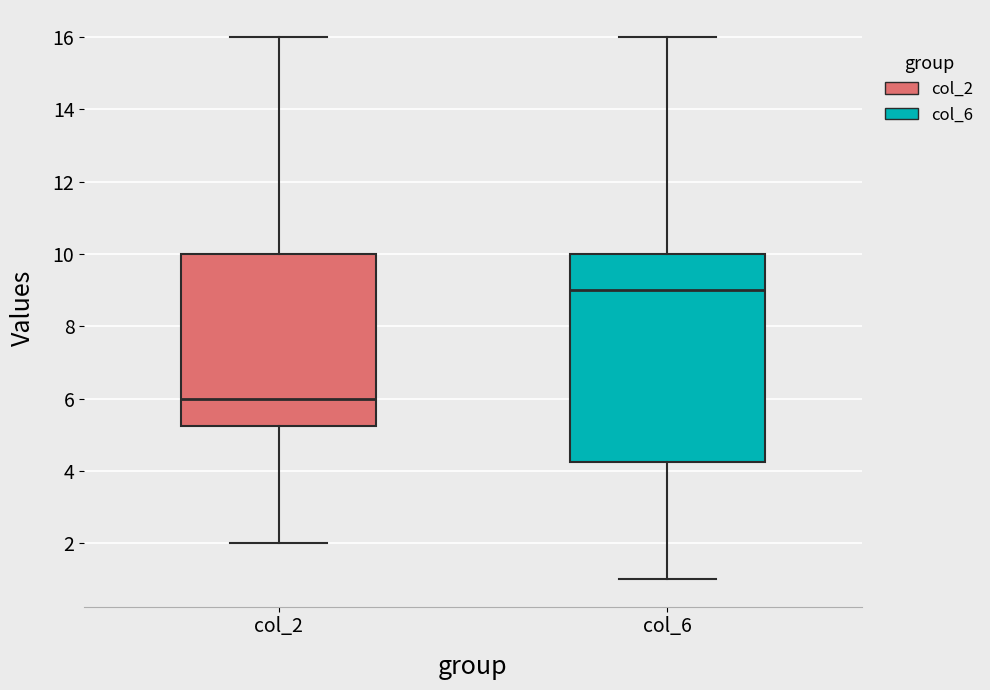

Where does the median line of the box for col_6 sit on the y-axis? The values are not printed on the chart, so give them approximately, as read against the axis.

9.0